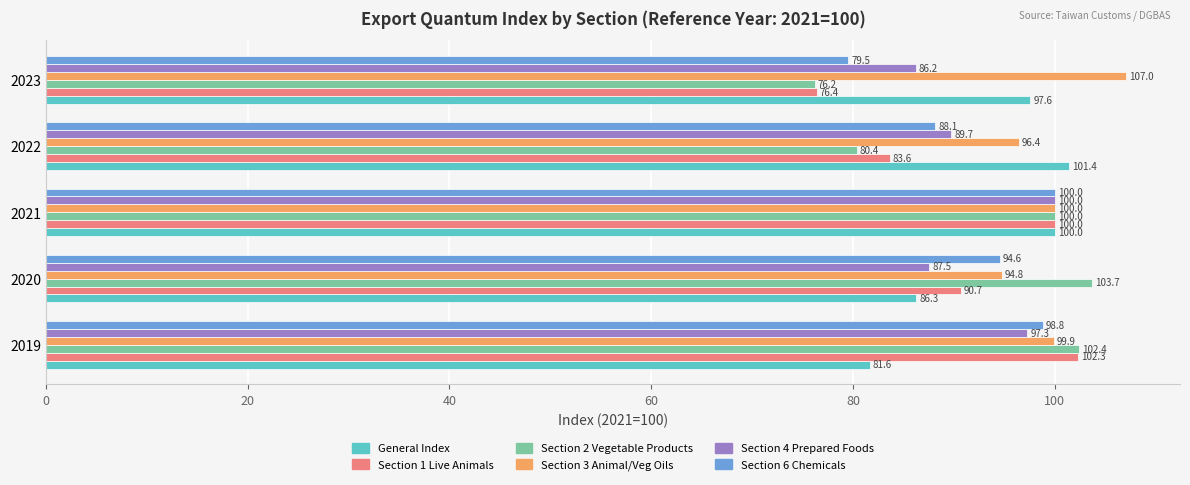

How many categories are shown in the chart?

5